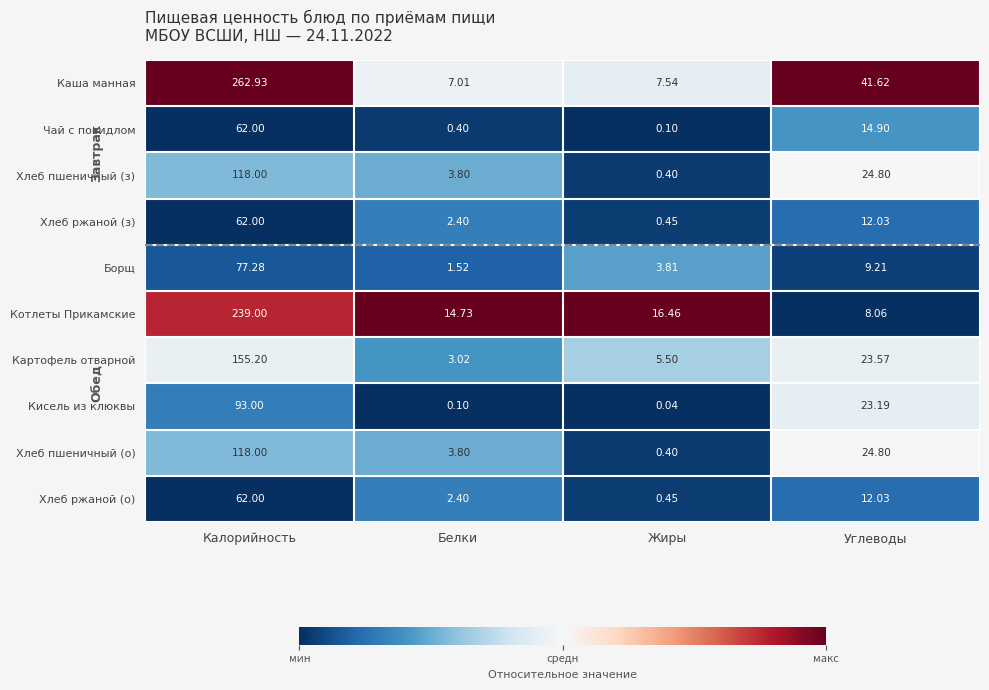

Which category has the lowest value in the Каша манная series?

Белки